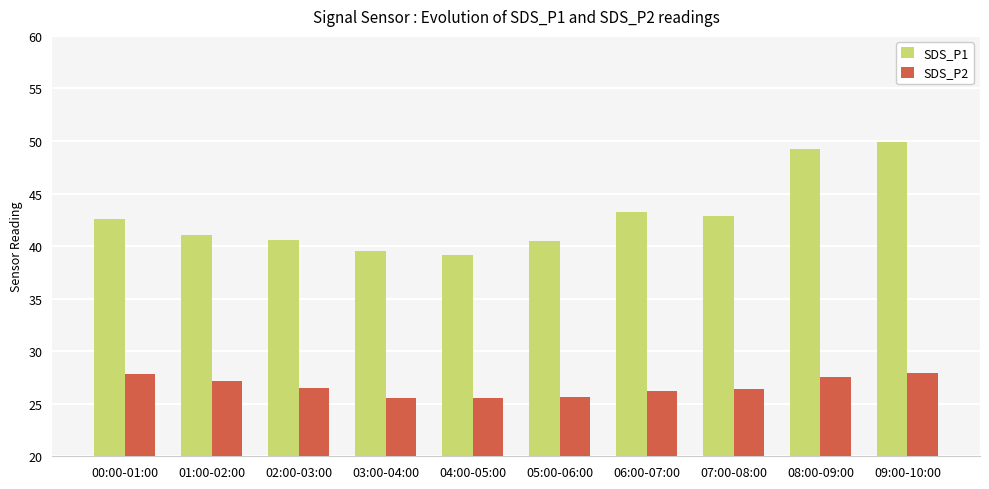

At which label does SDS_P2 first exceed 26?

00:00-01:00